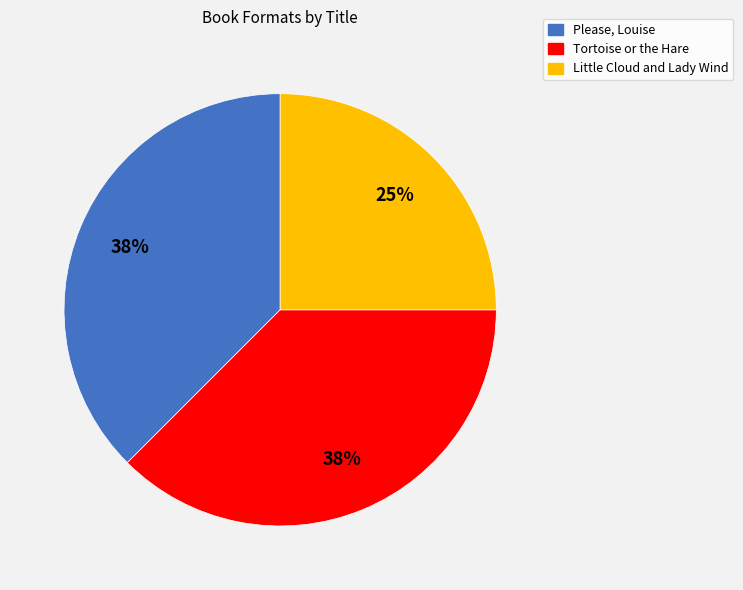

The Little Cloud and Lady Wind slice represents 36% of the pie. True or false?

False